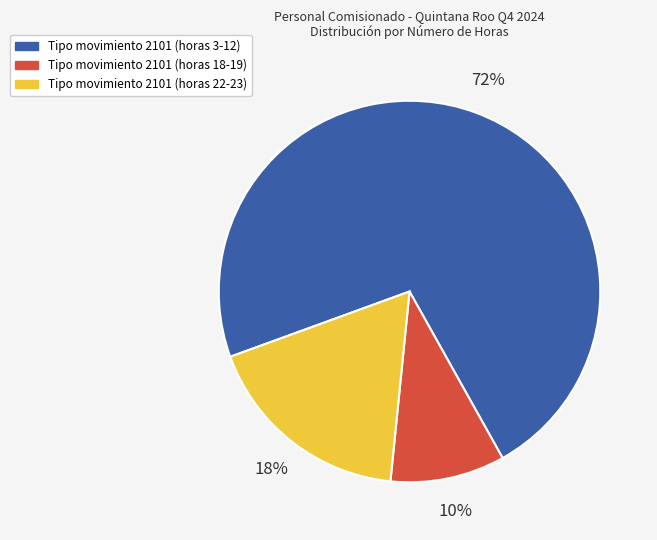

Between Tipo movimiento 2101 (horas 18-19) and Tipo movimiento 2101 (horas 3-12), which is larger?

Tipo movimiento 2101 (horas 3-12)